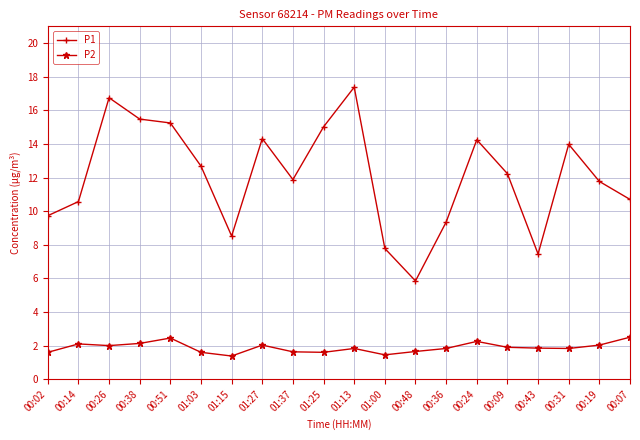

What are all the series names shown in the legend?

P1, P2